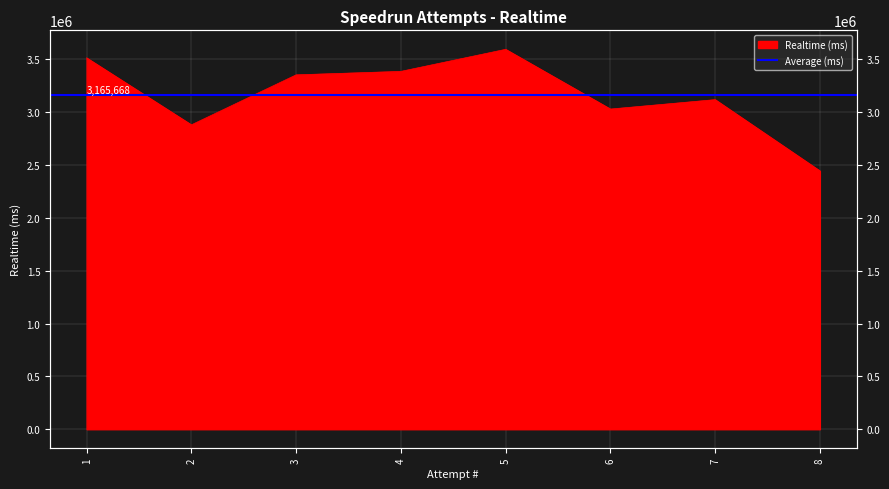

Rank the categories by value from lowest to highest.

8, 2, 6, 7, 3, 4, 1, 5